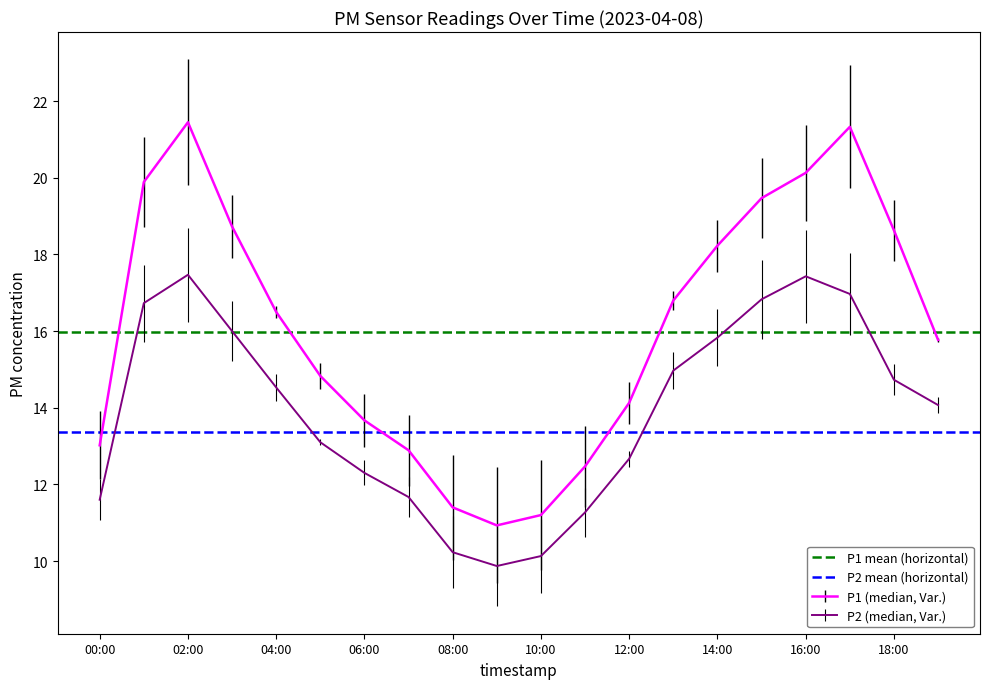

Between 02:00 and 00:00, which is larger?

02:00